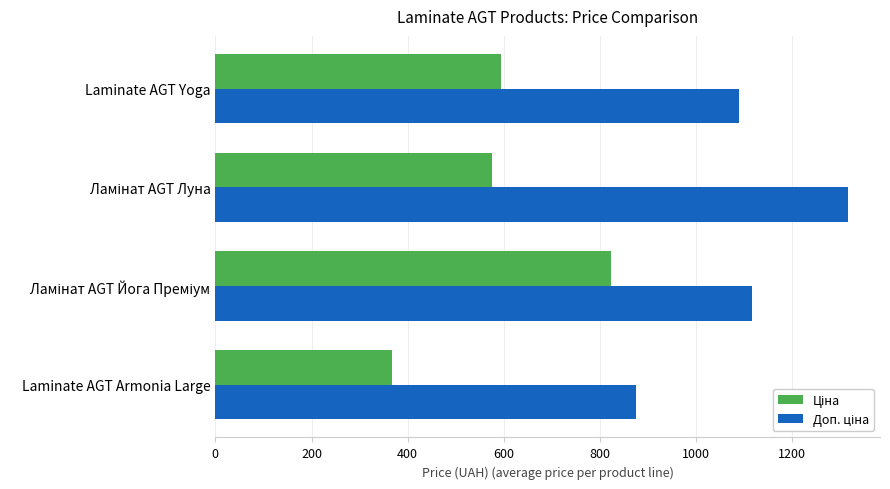

Count the number of categories in the chart.

4